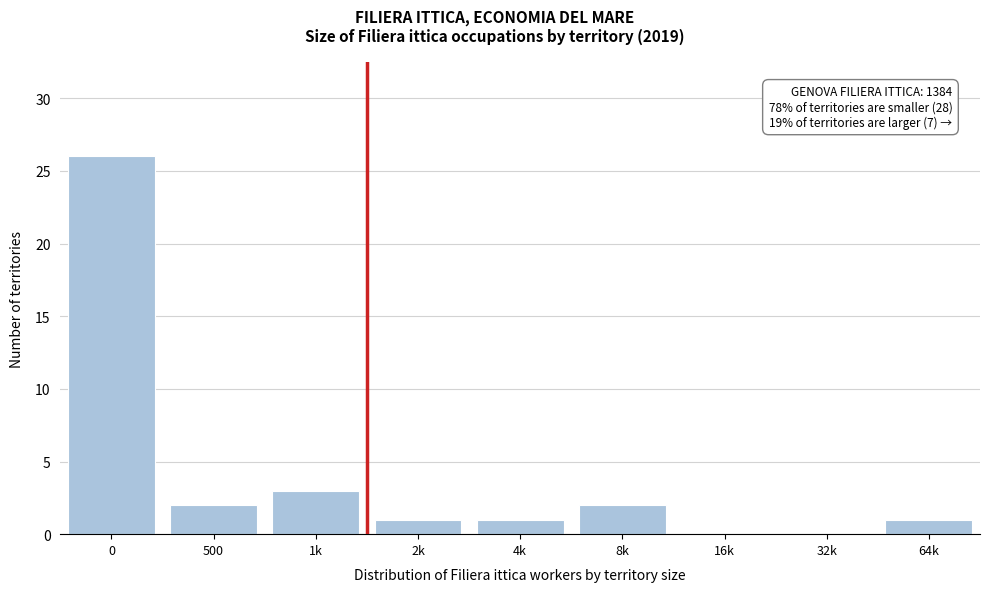

Reading left to right, what are all the values shown in this chart?

0=26	500=2	1k=3	2k=1	4k=1	8k=2	16k=0	32k=0	64k=1